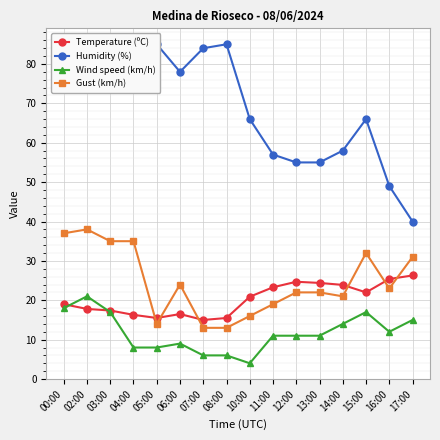

How many data points does each series have?

16